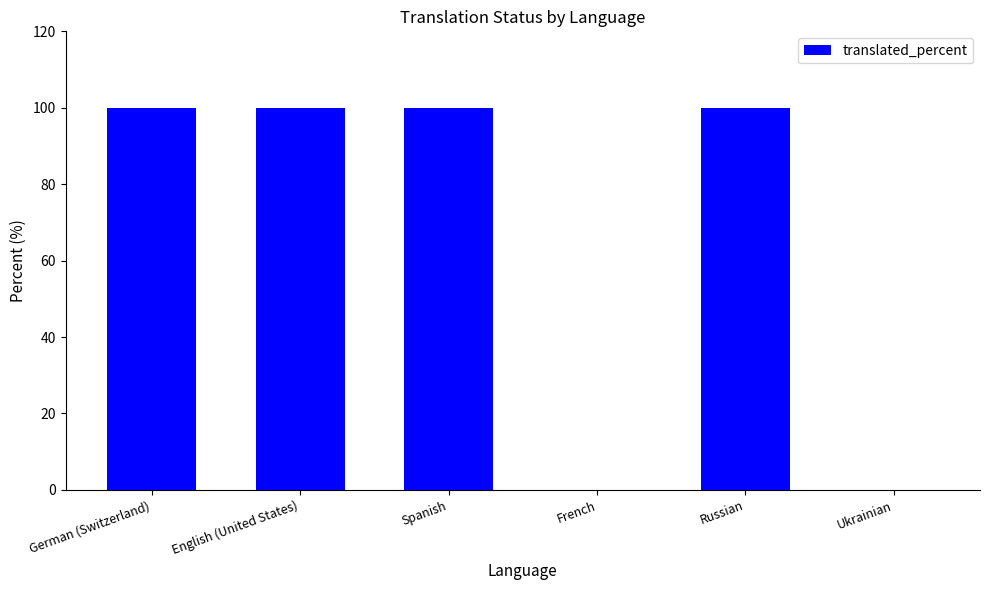

Are the bars horizontal?

No